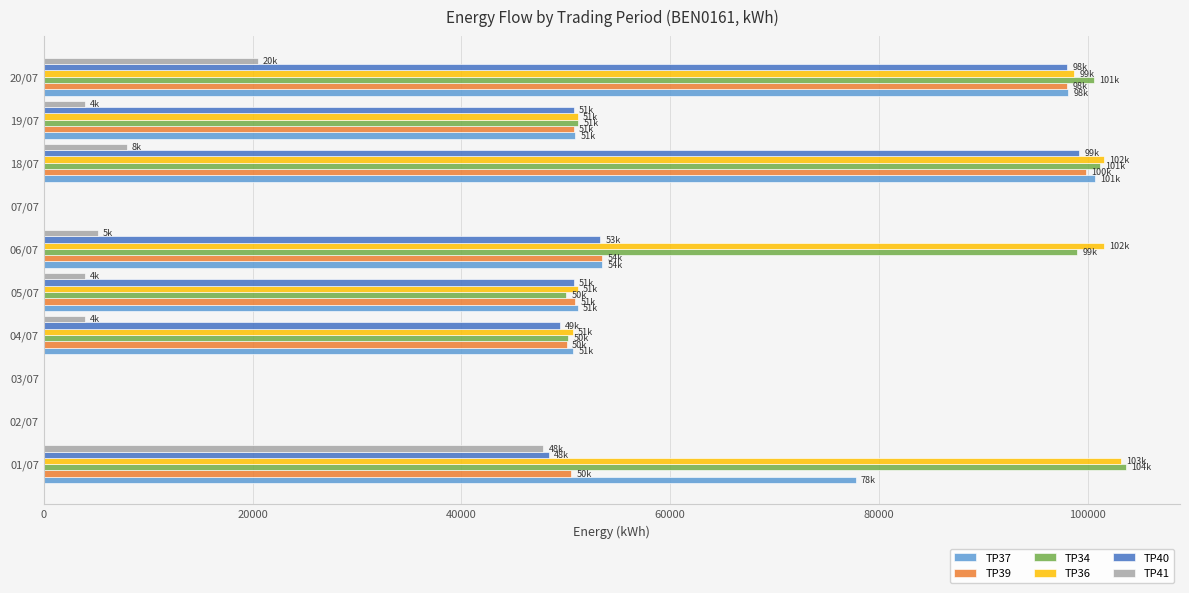

How many data points does each series have?

10